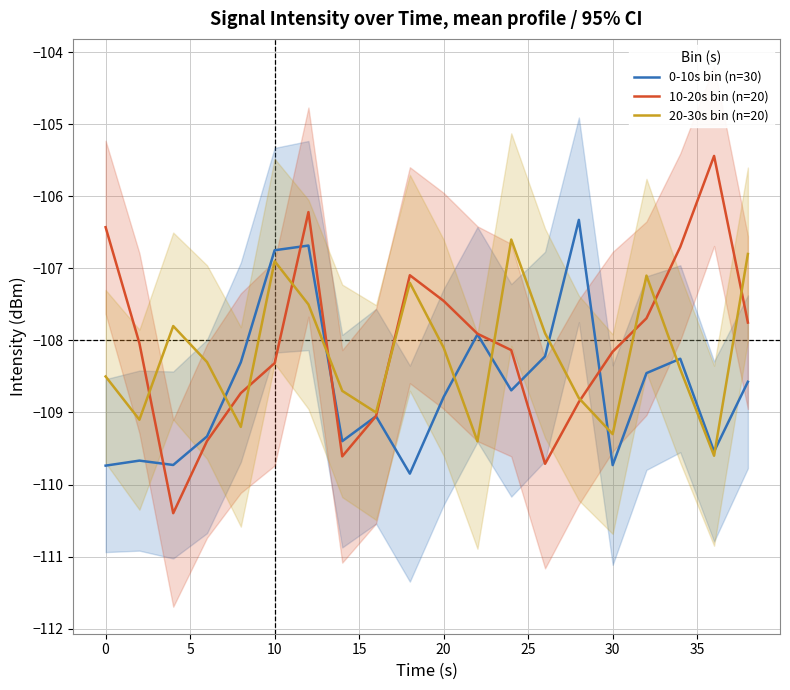

What is the approximate value of 0-10s bin (n=30) at 10?

-106.7